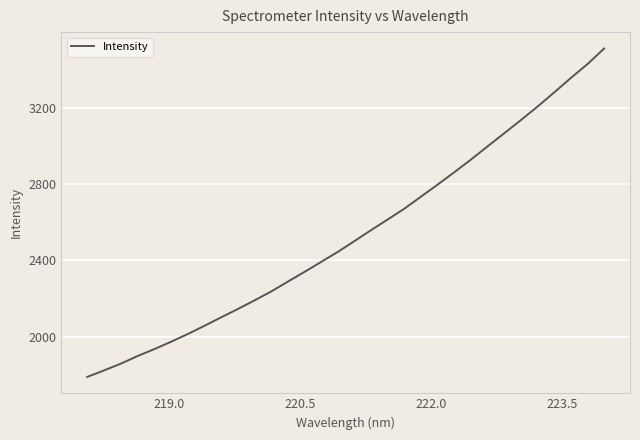

What is the difference between the maximum and minimum values?

1723.8